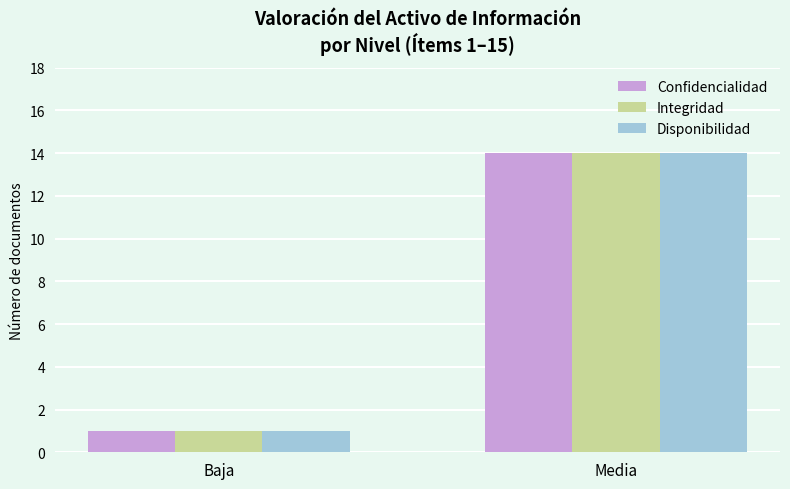

How many bars are there in each group?

3